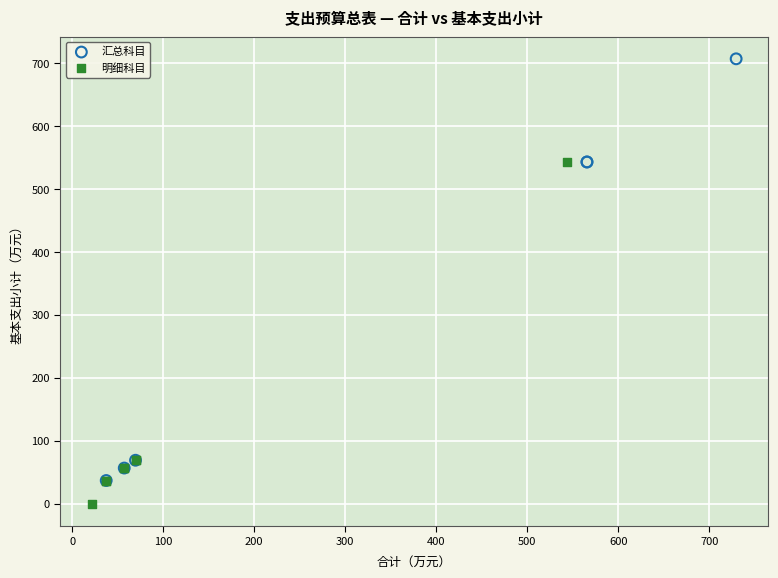

Which series reaches the minimum Y coordinate?

明细科目